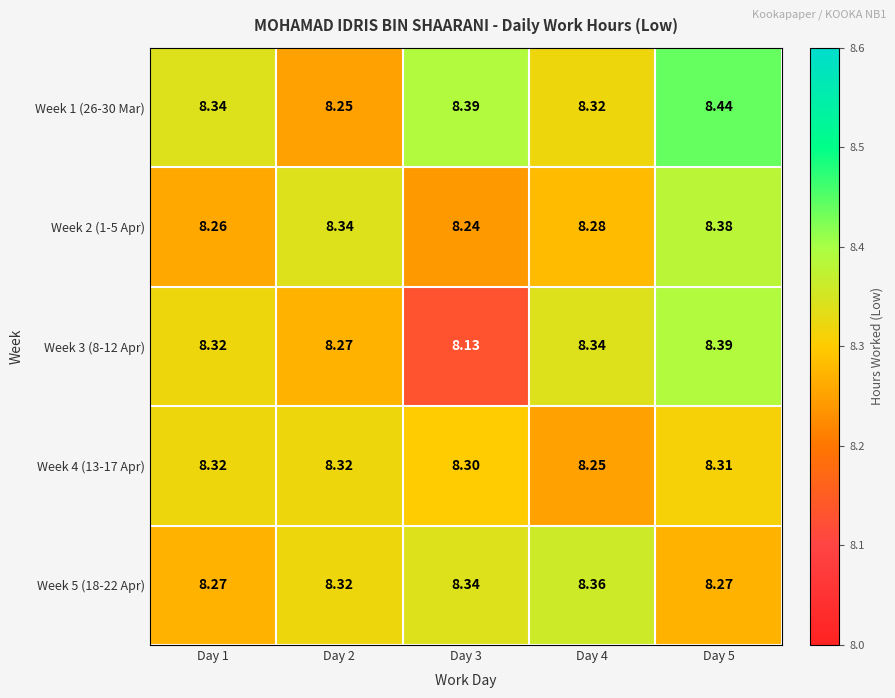

At which category does the chart reach its minimum across all series?

Day 3